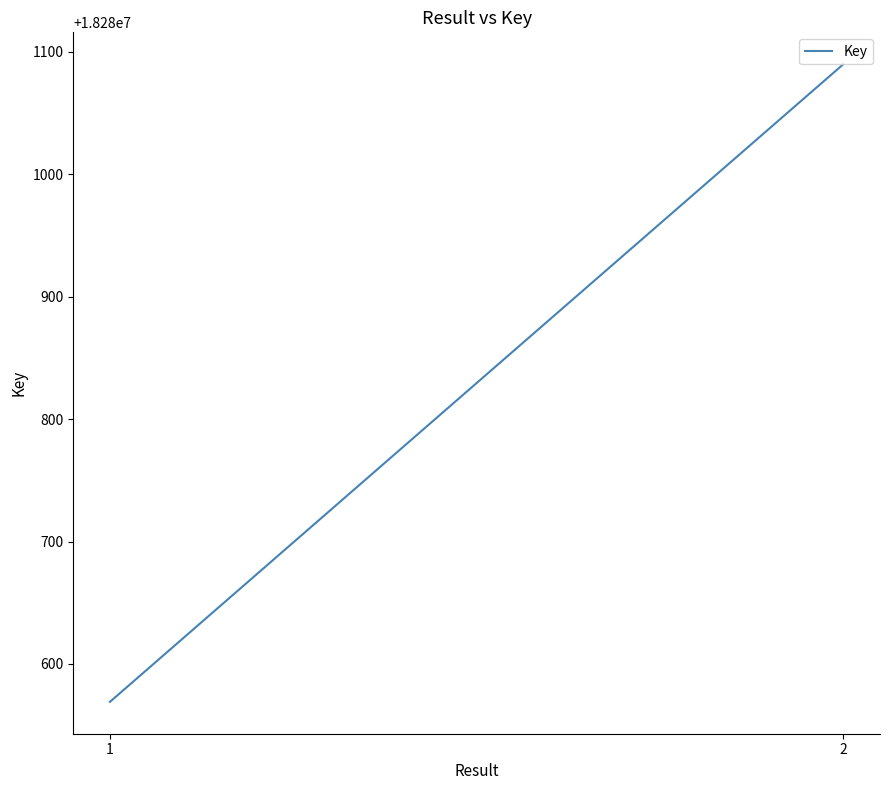

What is the smallest value displayed?

18280569